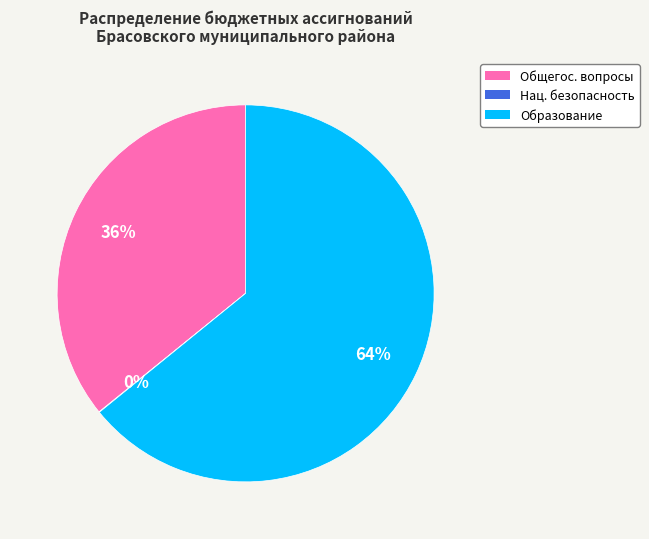

Is there a majority slice in this chart?

Yes